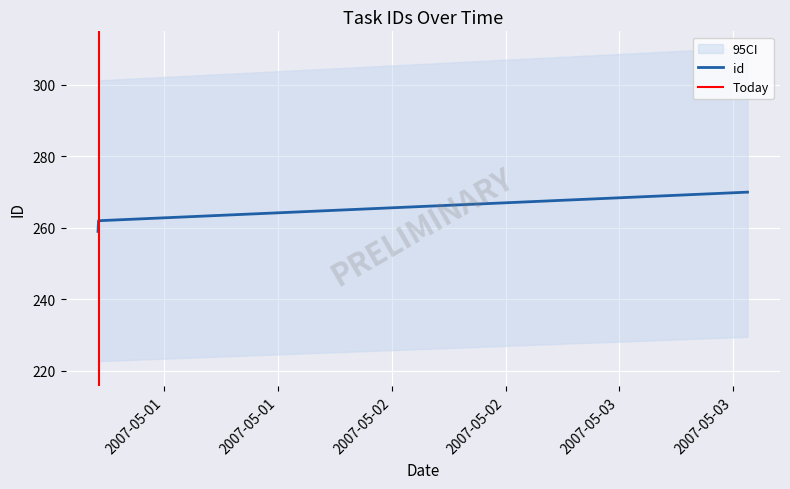

True or false: the data shows 270 at 2007-05-03 13:29:58.

True